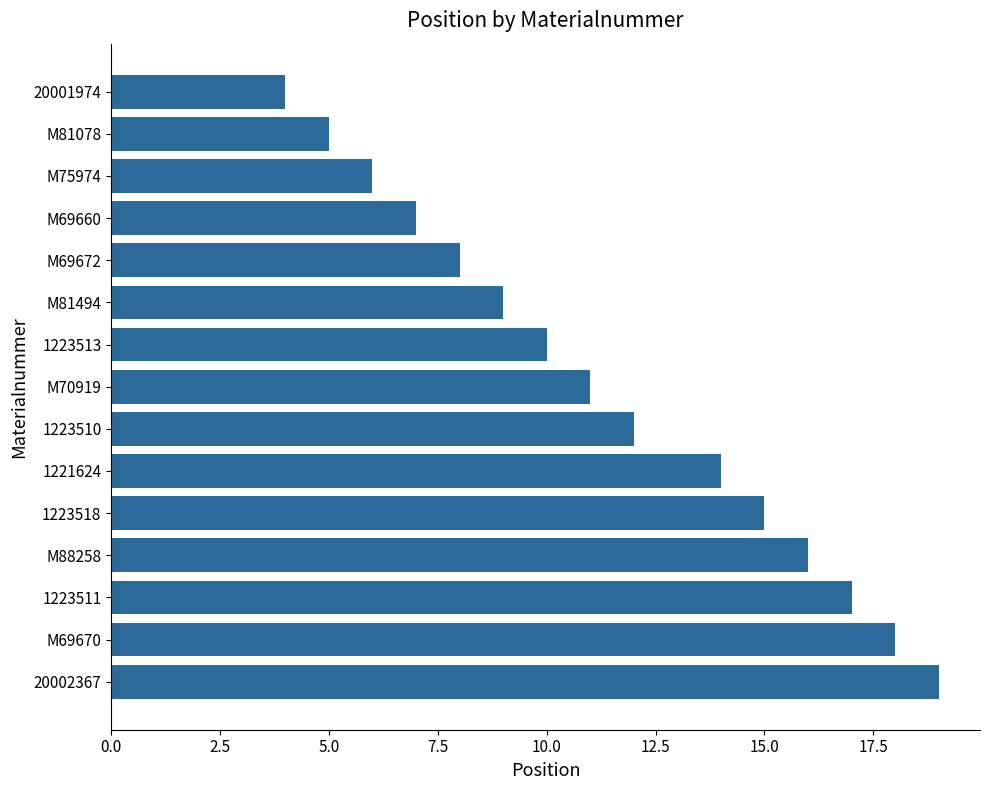

Read the value at M69670.

18